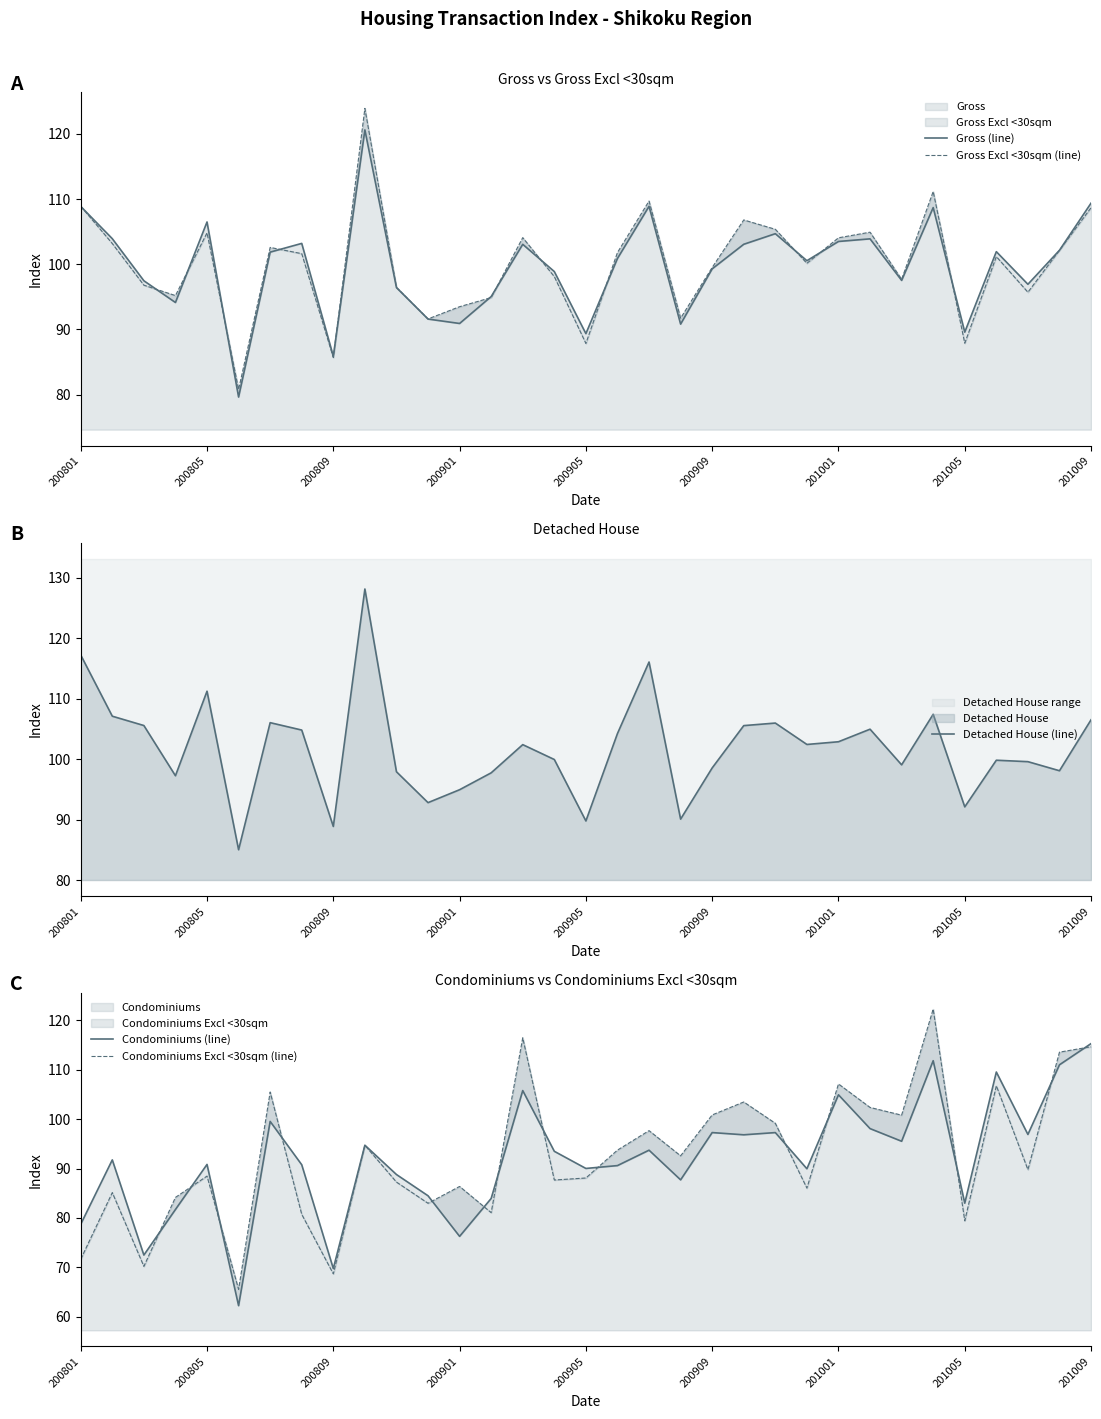

Count the number of categories in the chart.

33